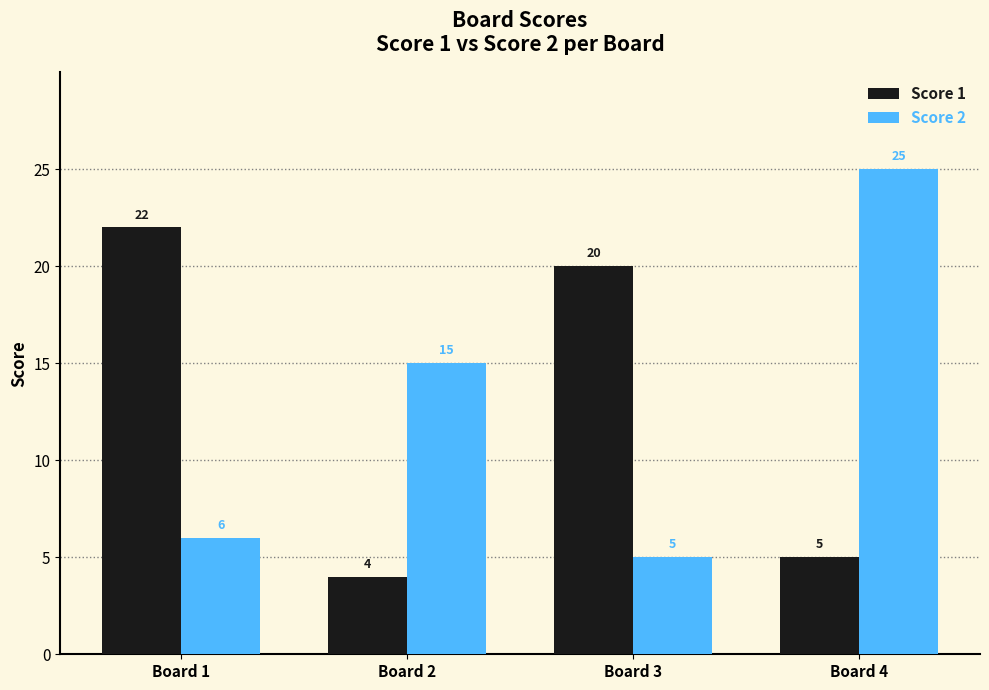

What is the difference between the highest and lowest values at Board 1?

16